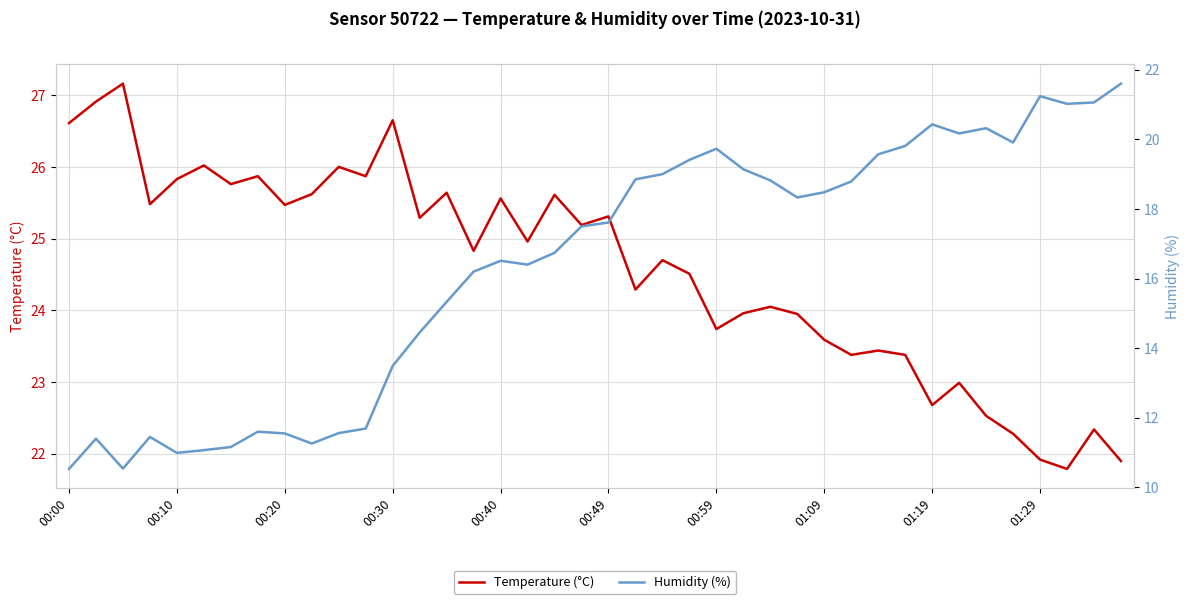

Where does the Temperature (°C) series first go above 24?

00:00